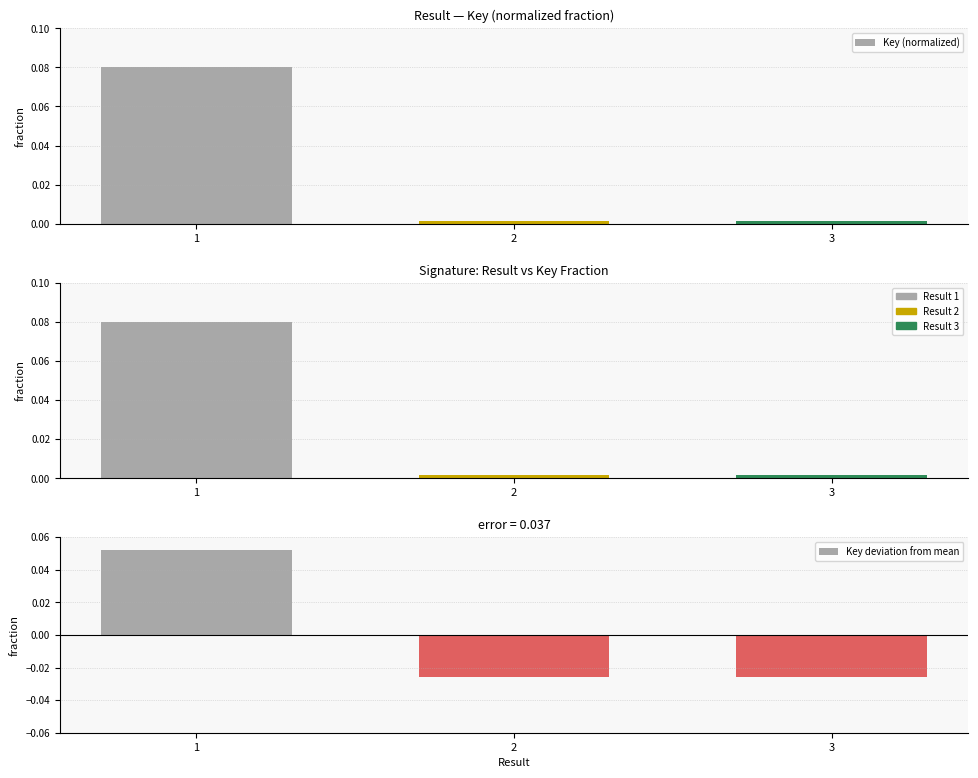

Is it true that Key (normalized) equals 0.0 at 3?

False